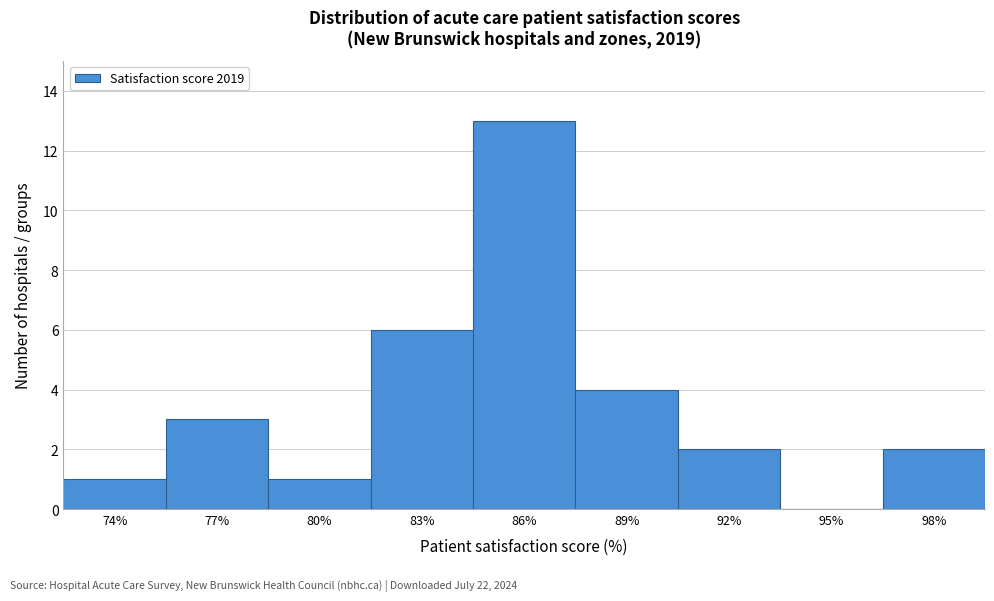

Reading left to right, transcribe all the data shown in this chart.

74%=1	77%=3	80%=1	83%=6	86%=13	89%=4	92%=2	95%=0	98%=2